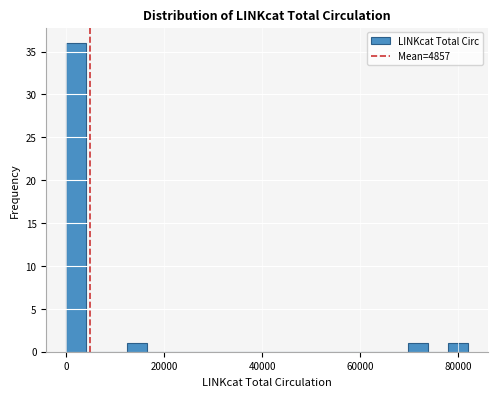

Read against the x-axis, roughly where is the centre of the tallest bar?

2000